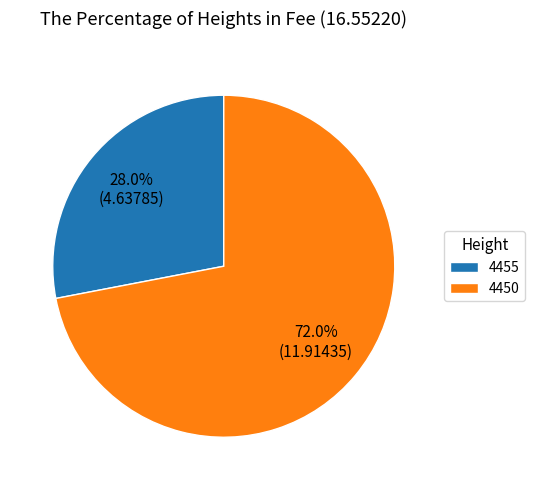

What is the ratio of the value at 4455 to the value at 4450?

0.4